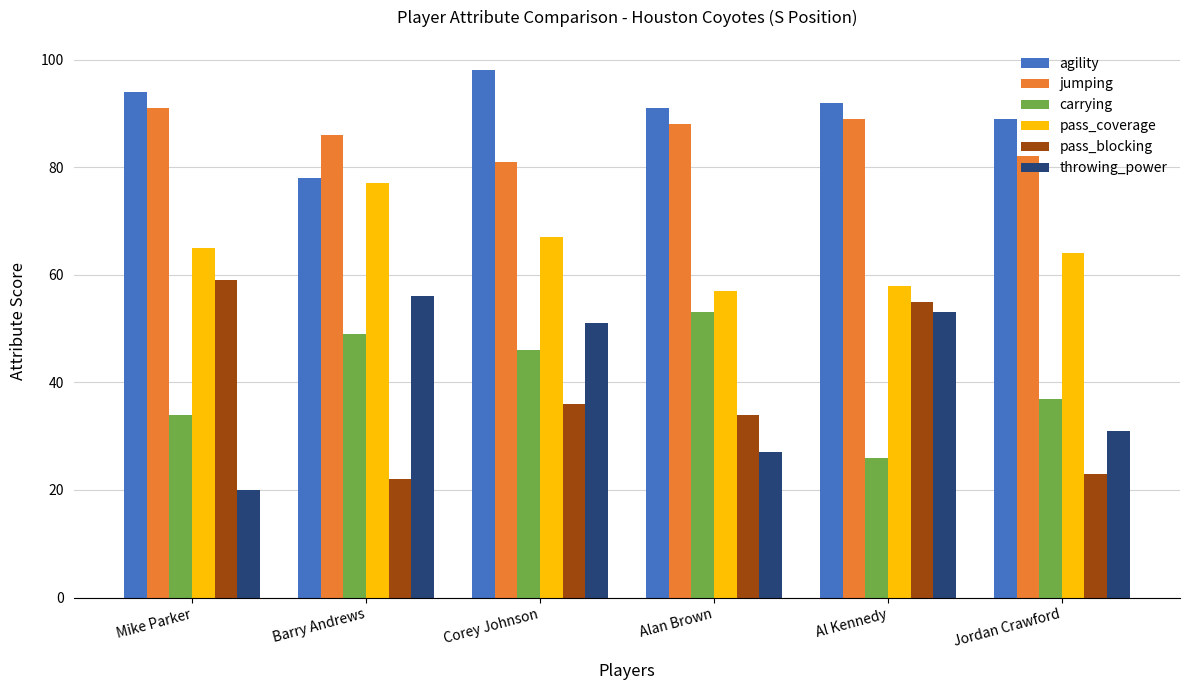

Are the bars horizontal?

No